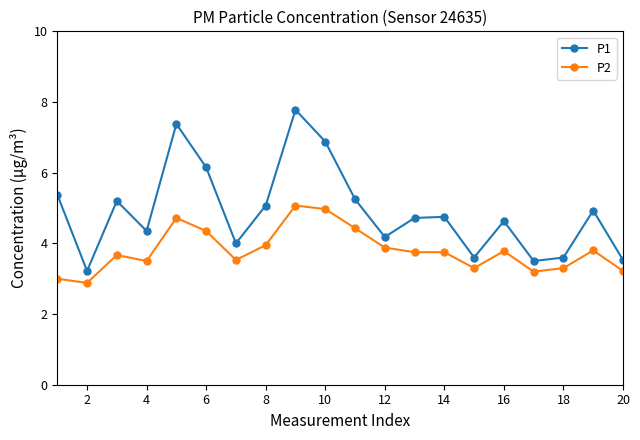

Which series has the largest range (max minus min)?

P1